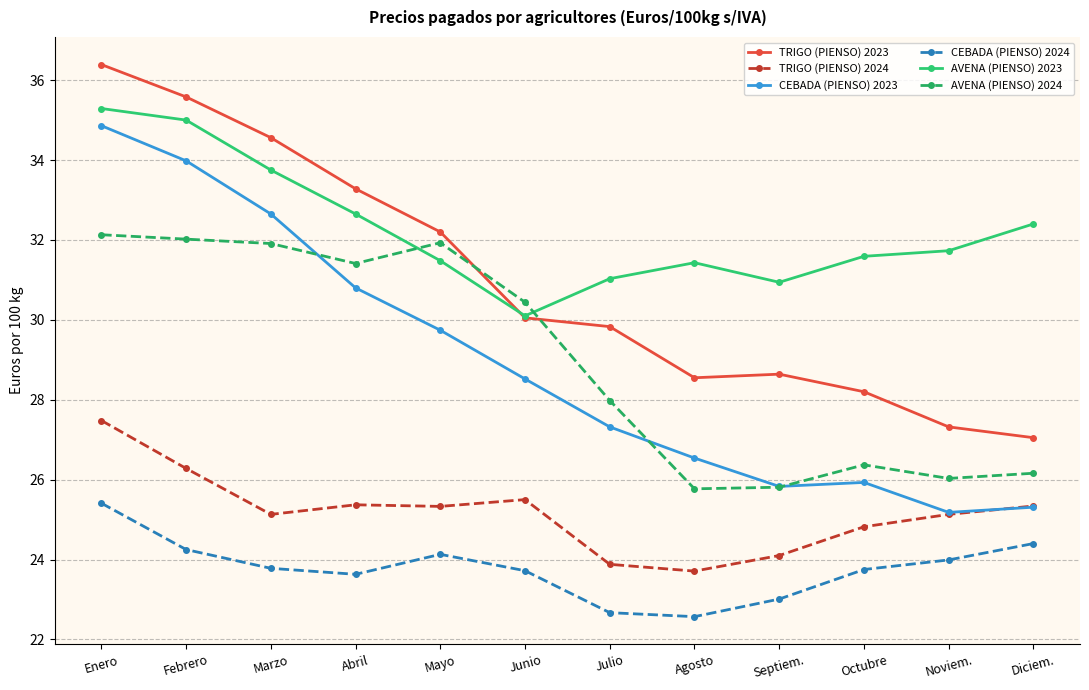

At Agosto, list the series in order from largest to smallest.

AVENA (PIENSO) 2023, TRIGO (PIENSO) 2023, CEBADA (PIENSO) 2023, AVENA (PIENSO) 2024, TRIGO (PIENSO) 2024, CEBADA (PIENSO) 2024